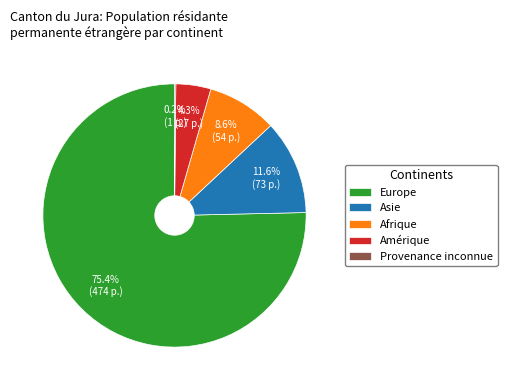

The Asie slice represents 5% of the pie. True or false?

False